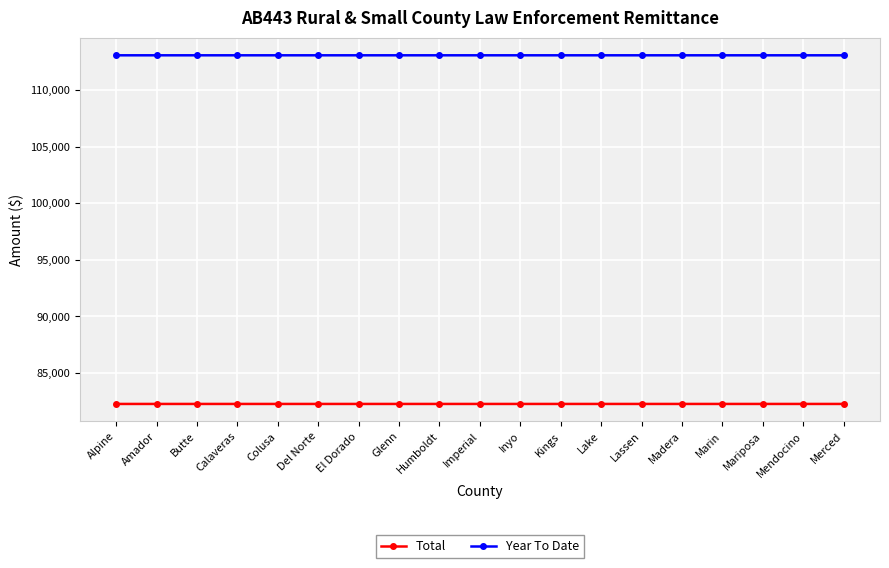

True or false: Total and Year To Date cross at least once.

False